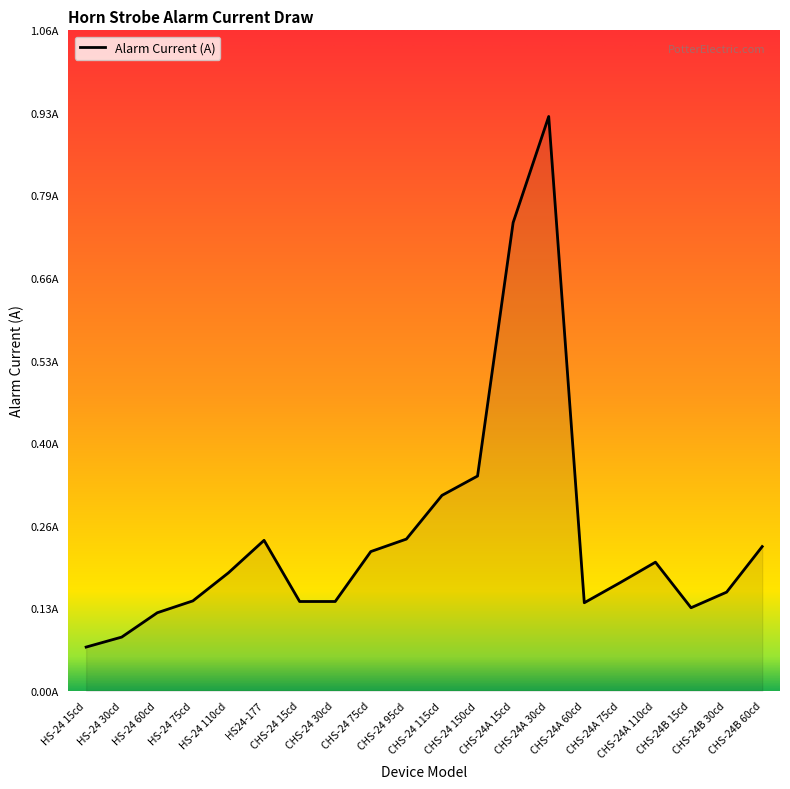

Does the chart have visible grid lines?

No